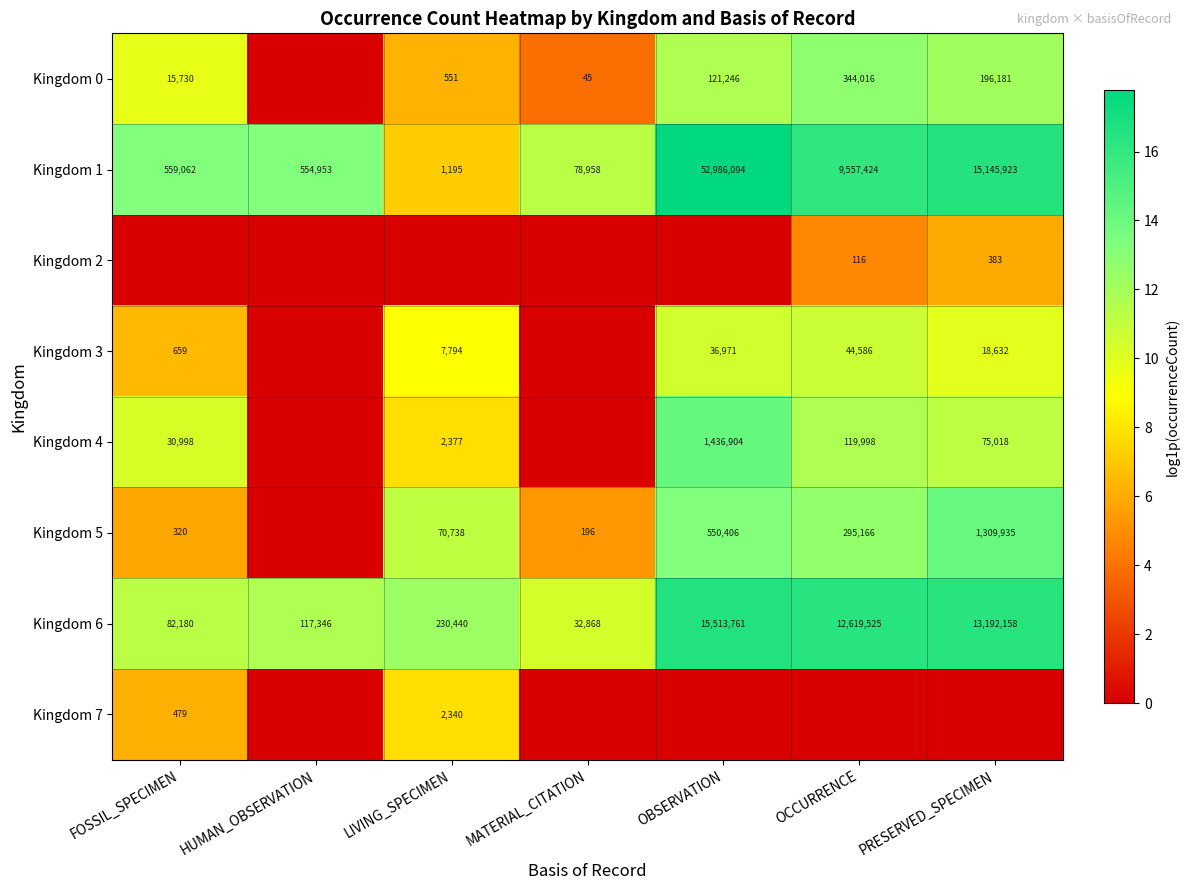

Count the number of data series in this chart.

8